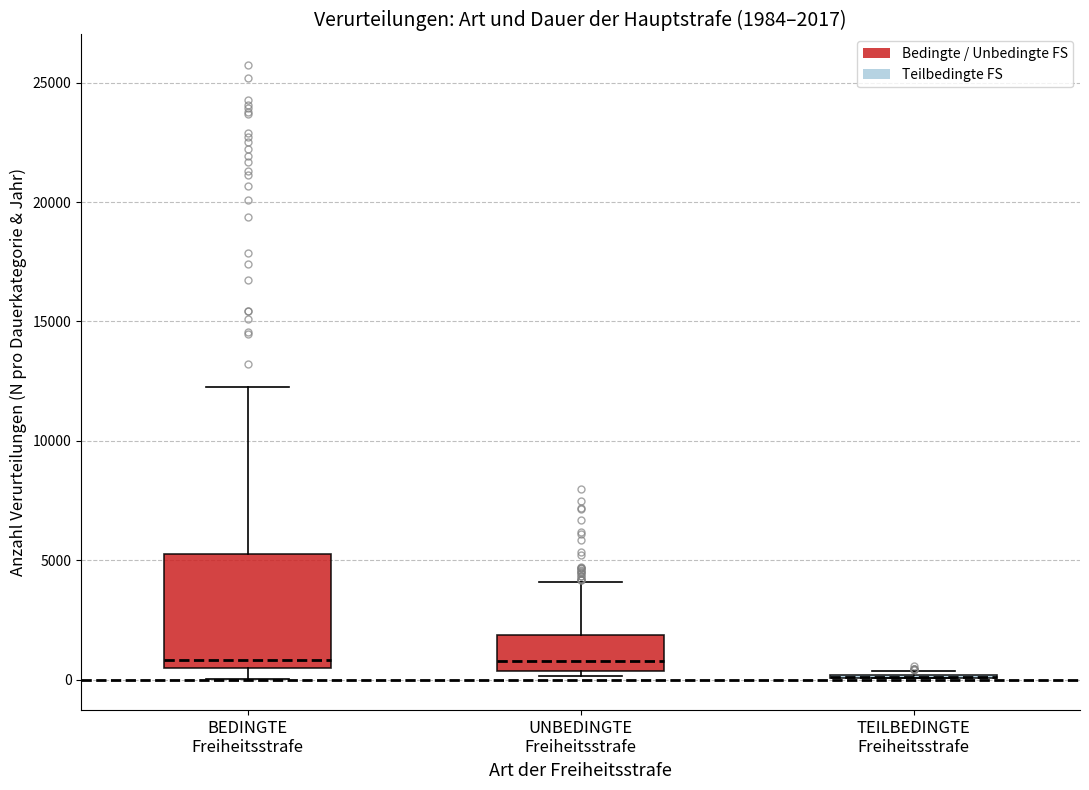

Comparing the boxes themselves (not the whiskers), which one is the tallest?

BEDINGTE Freiheitsstrafe